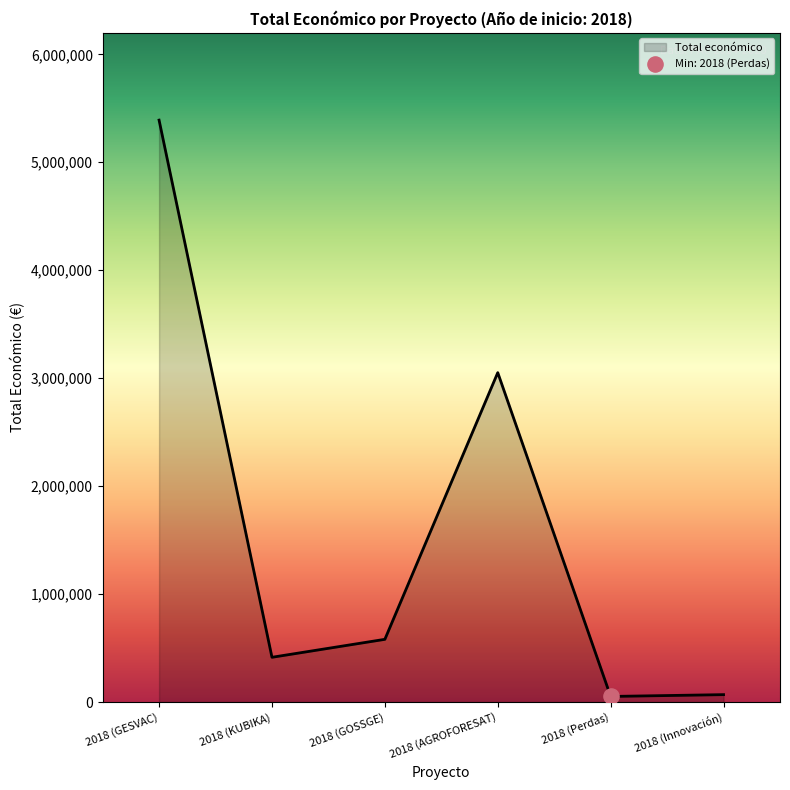

Between 2018 (KUBIKA) and 2018 (GESVAC), which is larger?

2018 (GESVAC)